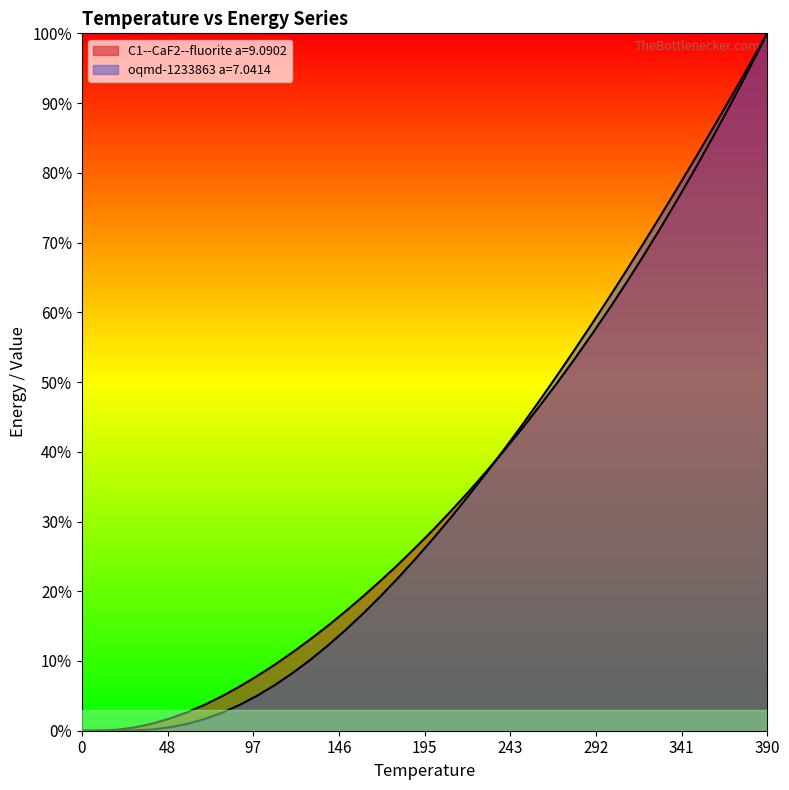

What is the sum of all oqmd-1233863 a=7.0414 values?

1379.3